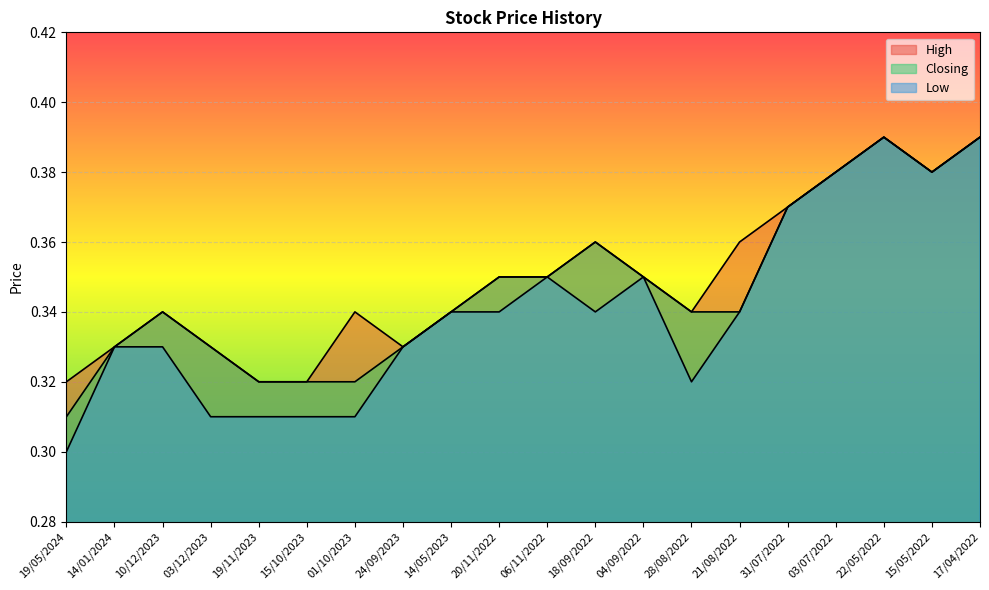

What is the maximum value for Closing?

0.4